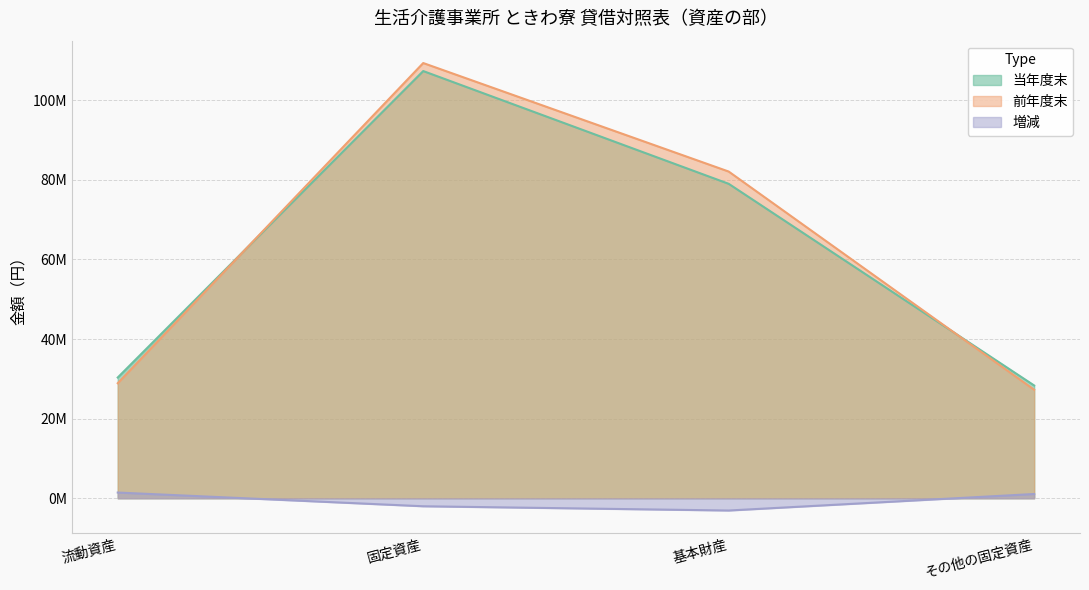

What is the average value of the 当年度末 series?

61251228